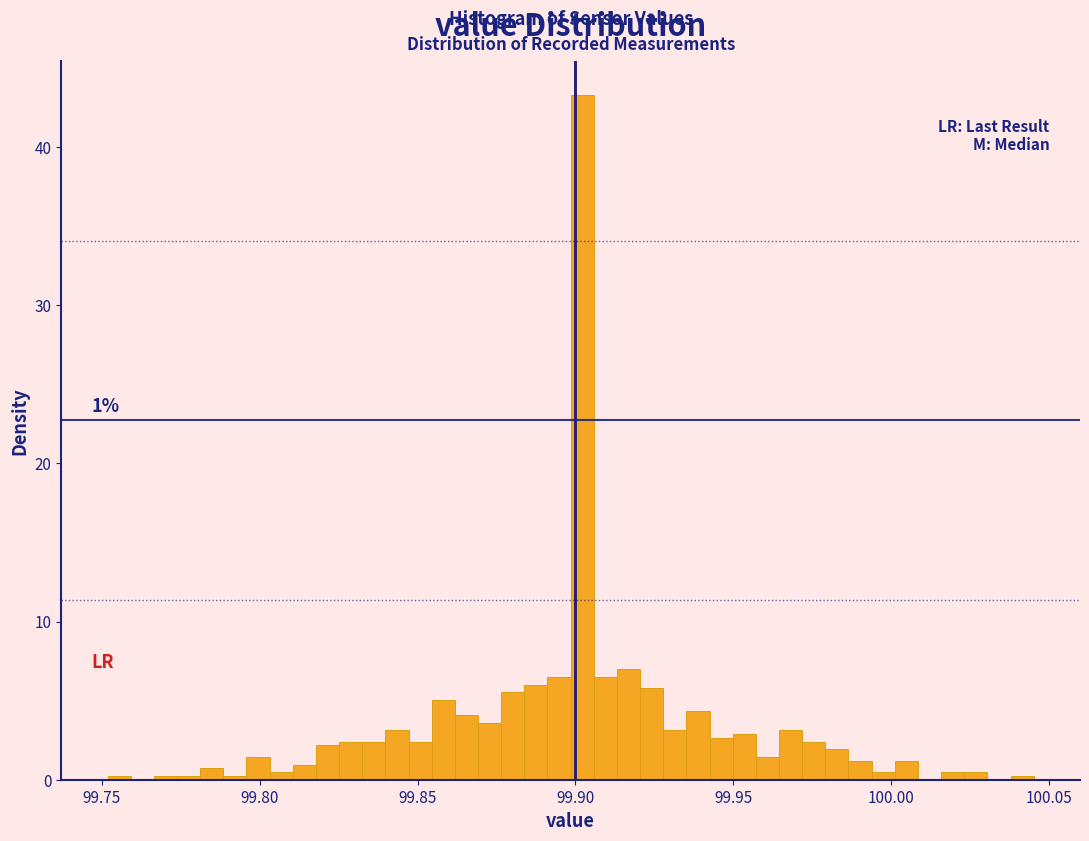

Read against the x-axis, roughly where is the centre of the tallest bar?

99.900